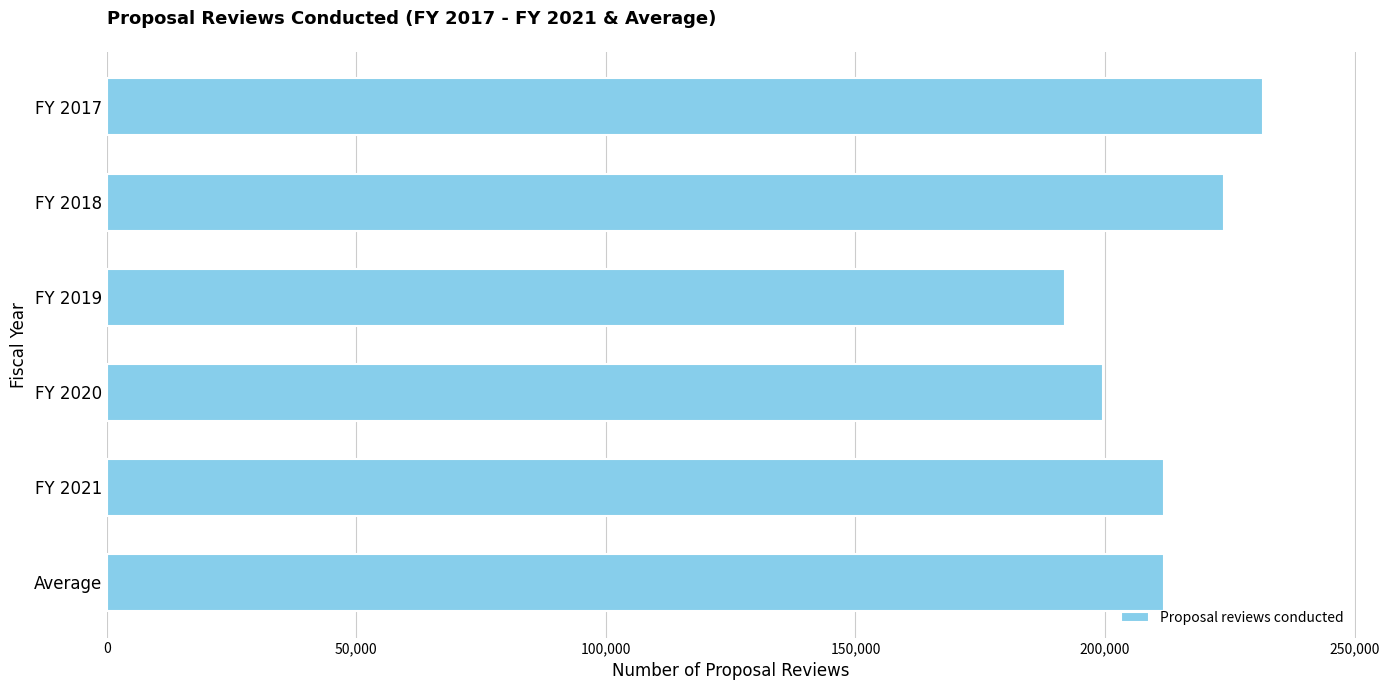

At which category does the chart reach its minimum across all series?

FY 2019